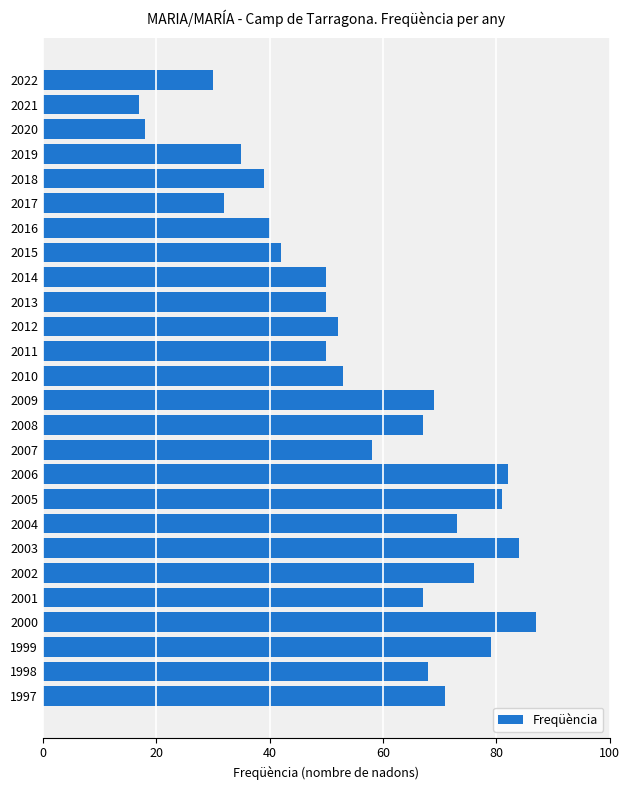

Reading top to bottom, list all the values displayed in this chart.

30	17	18	35	39	32	40	42	50	50	52	50	53	69	67	58	82	81	73	84	76	67	87	79	68	71